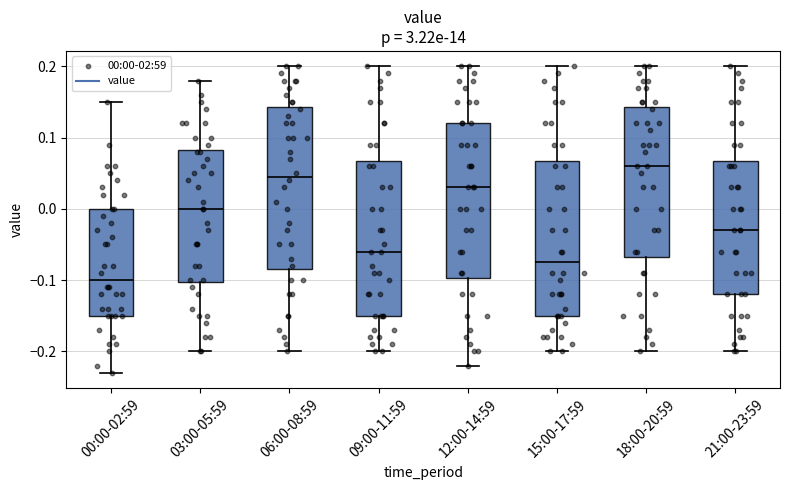

Which box has the highest median line?

18:00-20:59